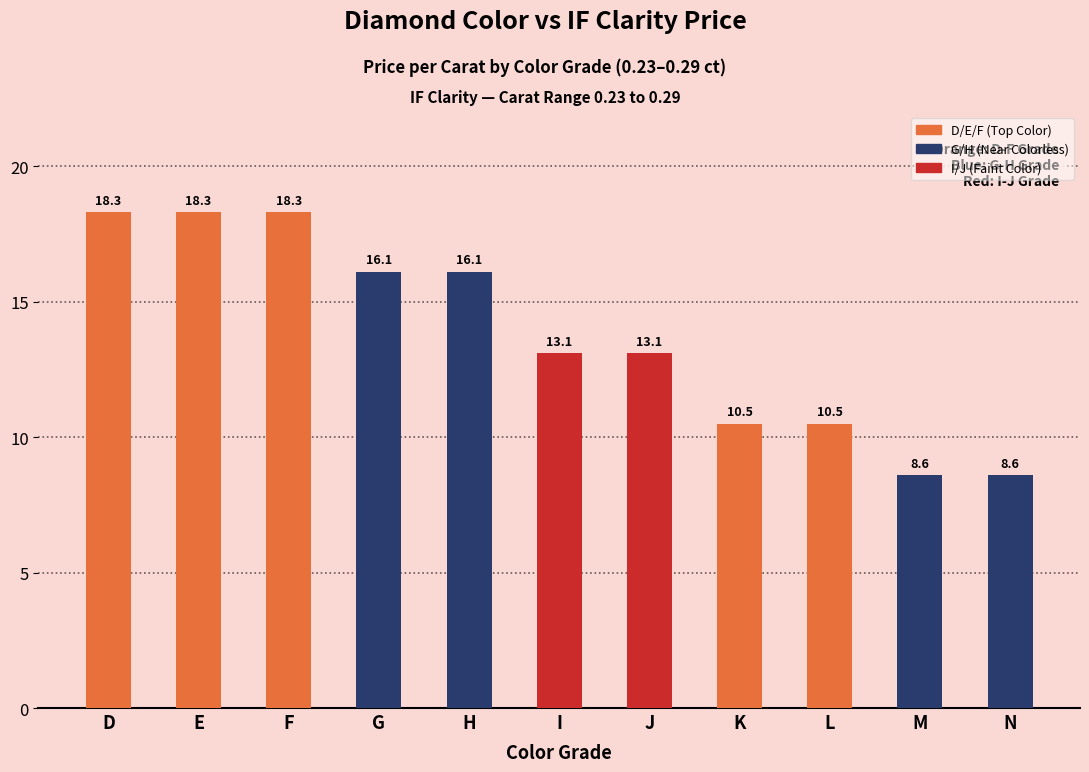

Reading left to right, extract all data points from this chart.

18.3	18.3	18.3	16.1	16.1	13.1	13.1	10.5	10.5	8.6	8.6